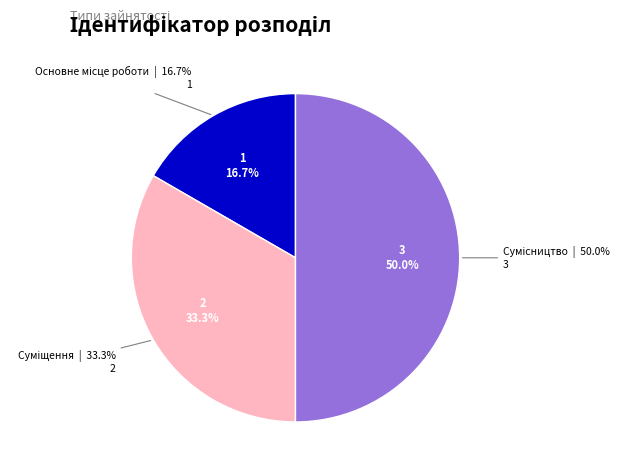

Rank the categories by value from highest to lowest.

Сумісництво, Суміщення, Основне місце роботи